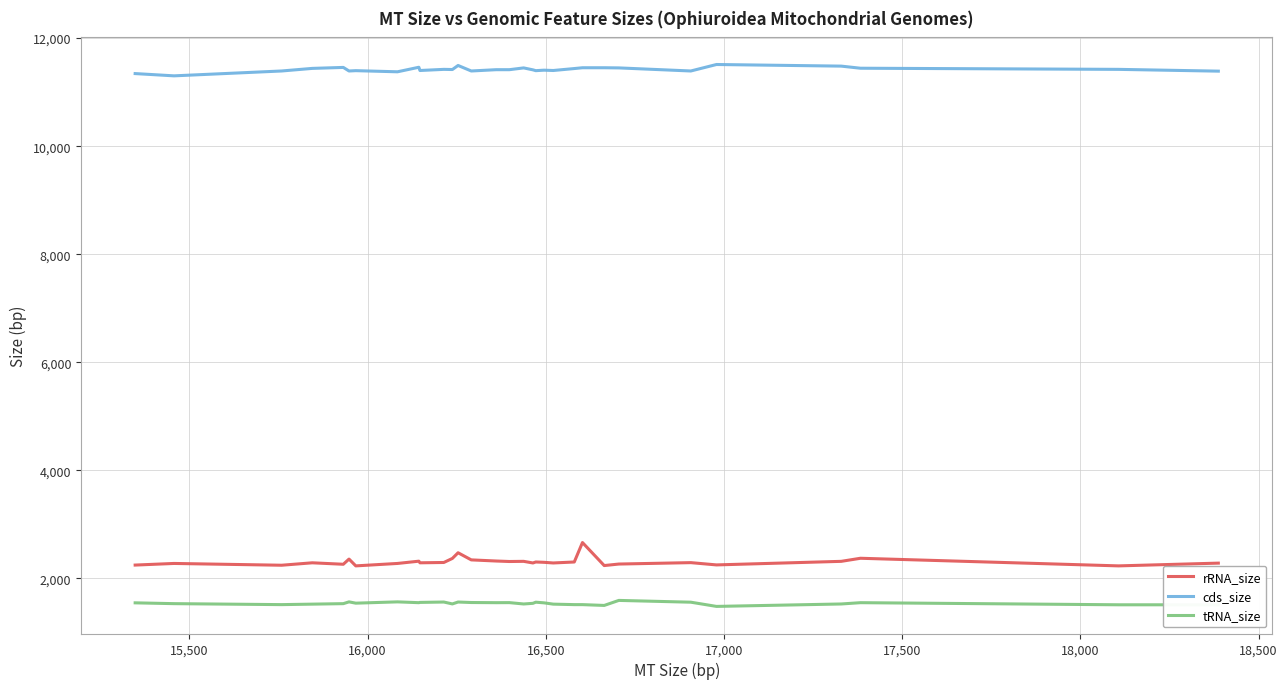

True or false: cds_size and rRNA_size intersect in this chart.

False